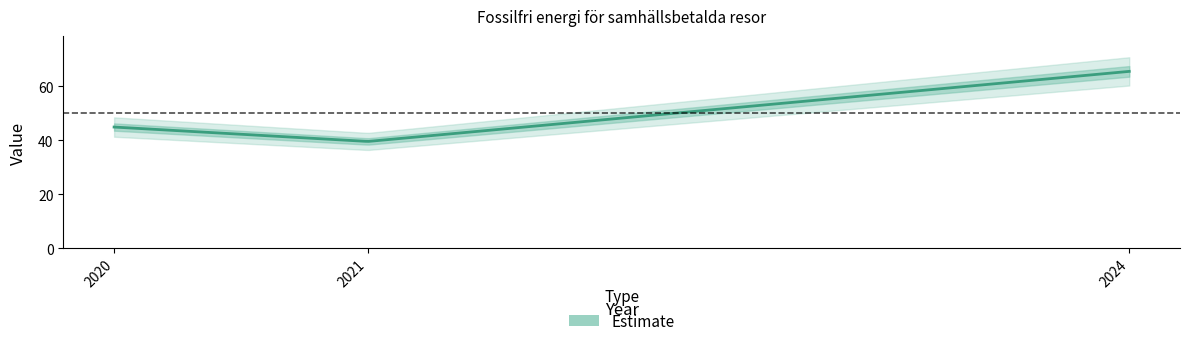

Is it true that the value at 2021 is 39.5?

True